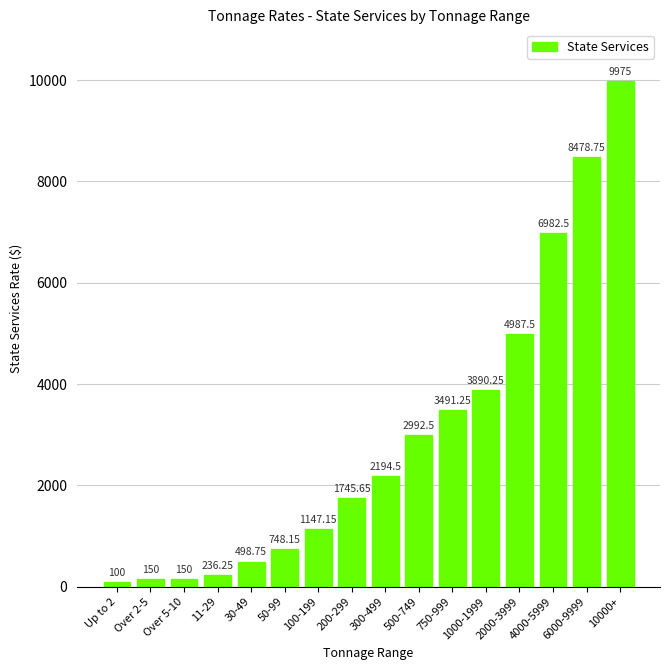

What is the change in value from 1000-1999 to 6000-9999?

+4588.5